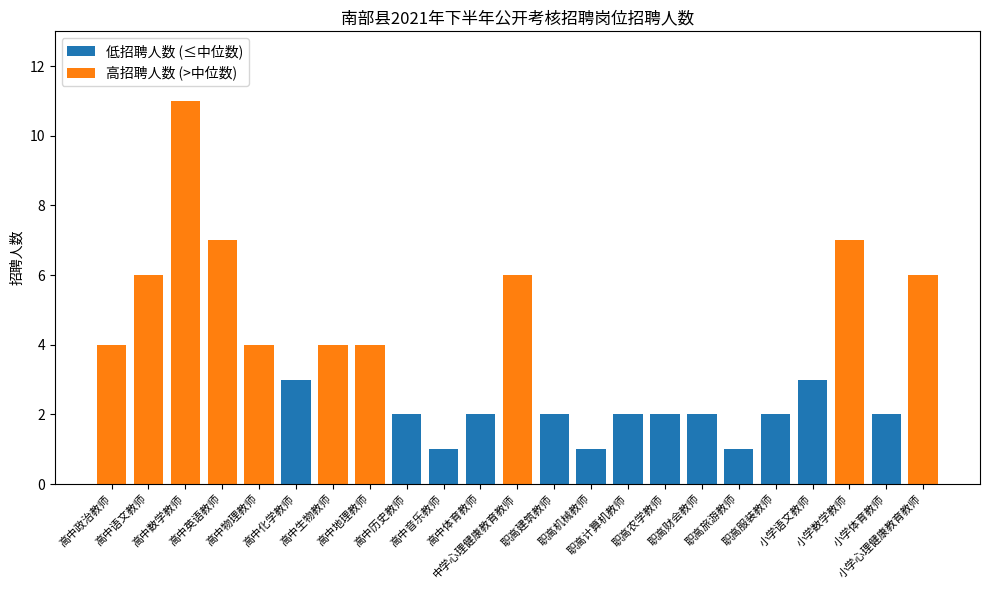

What is the total value across all series at 职高农学教师?

2